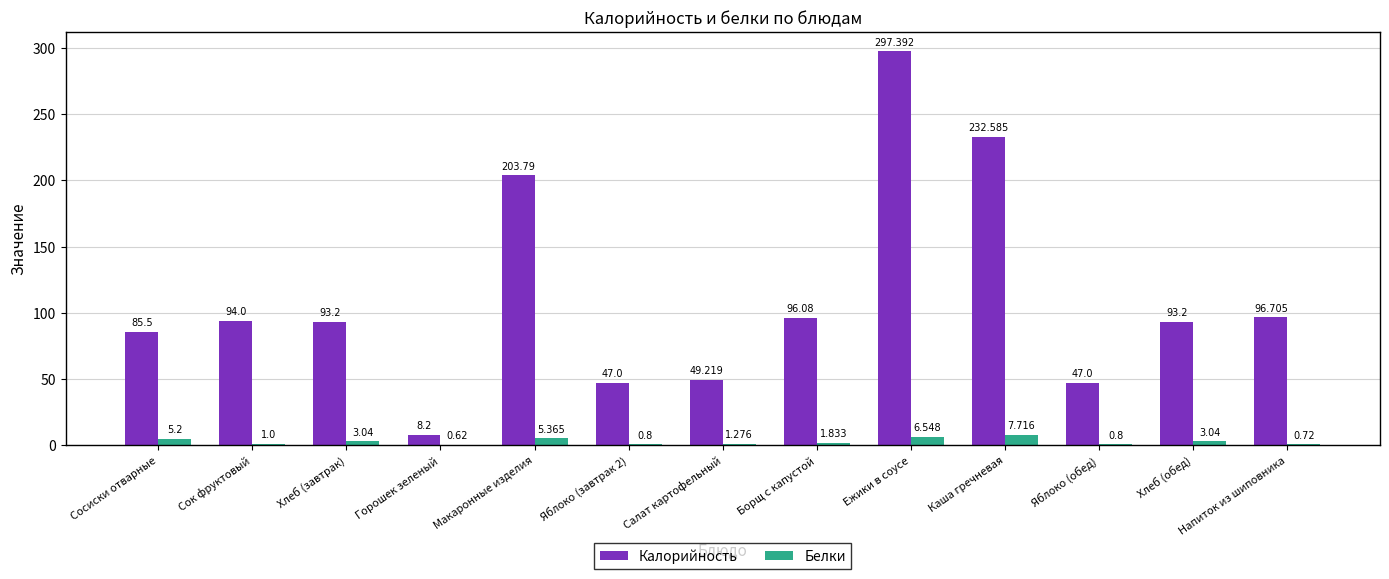

How many categories are shown in the chart?

13